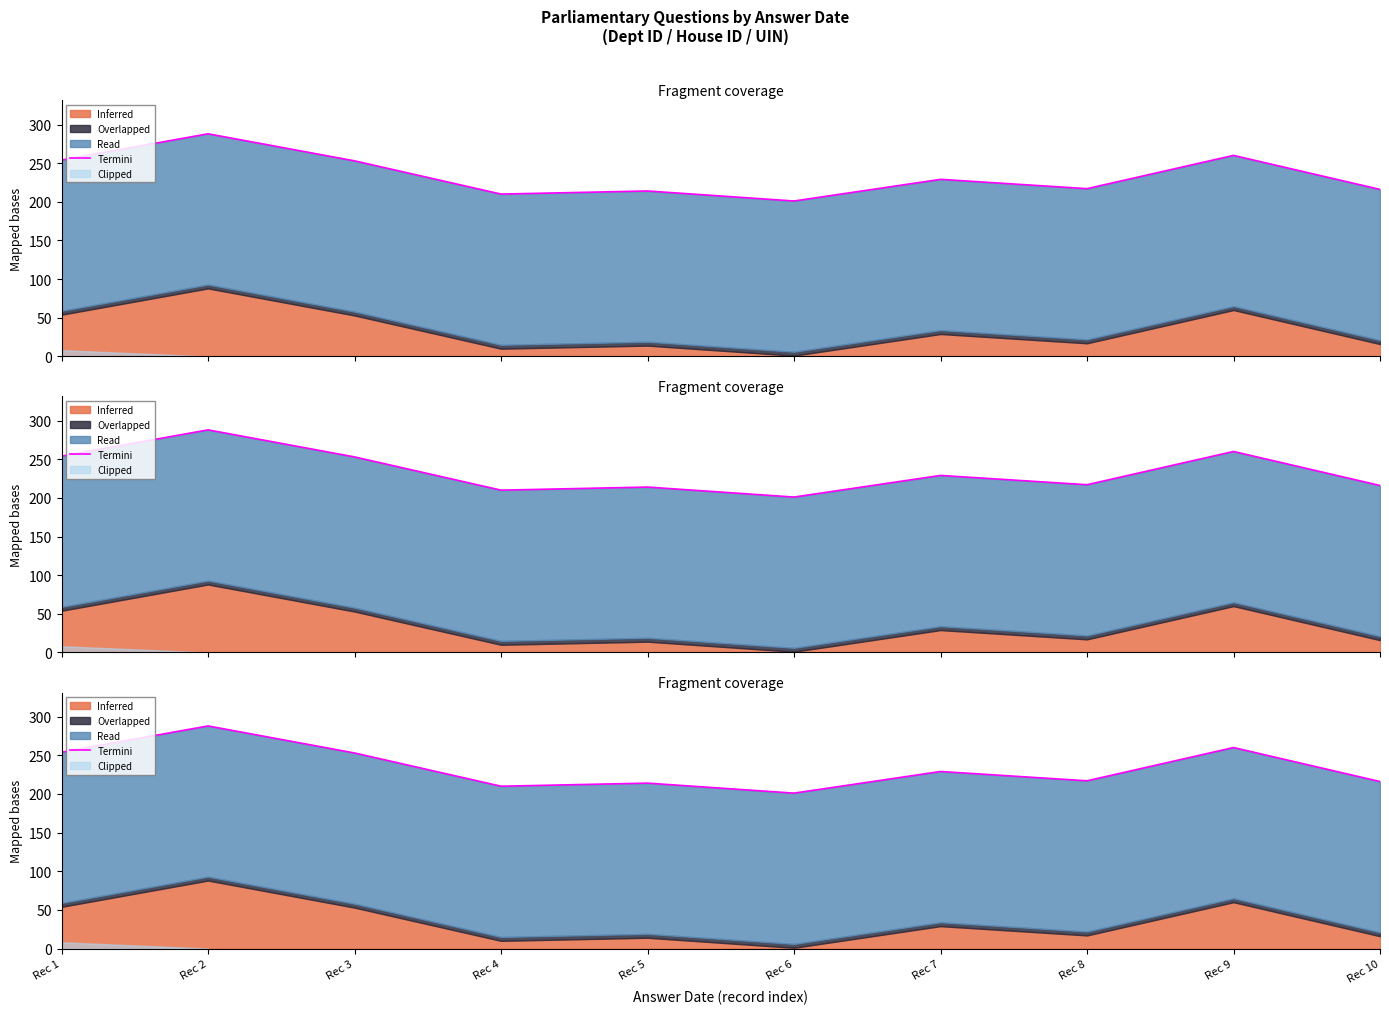

Count the number of categories in the chart.

10